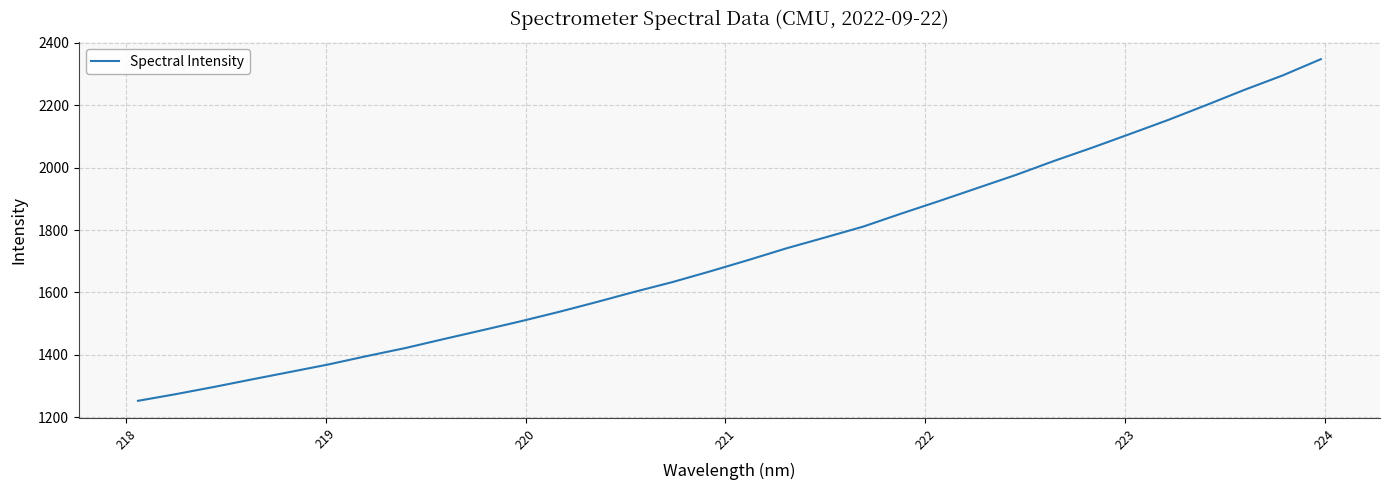

What is the difference between the maximum and minimum values?

1095.2